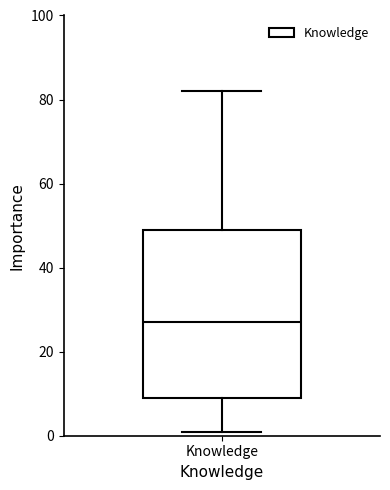

Read this box plot against the y-axis: the position of the median line, the range covered by the box, and the ends of both whiskers. The values are not printed on the chart, so give them approximately, as read against the axis.

median 28, box 10 to 50, whiskers 2 to 82